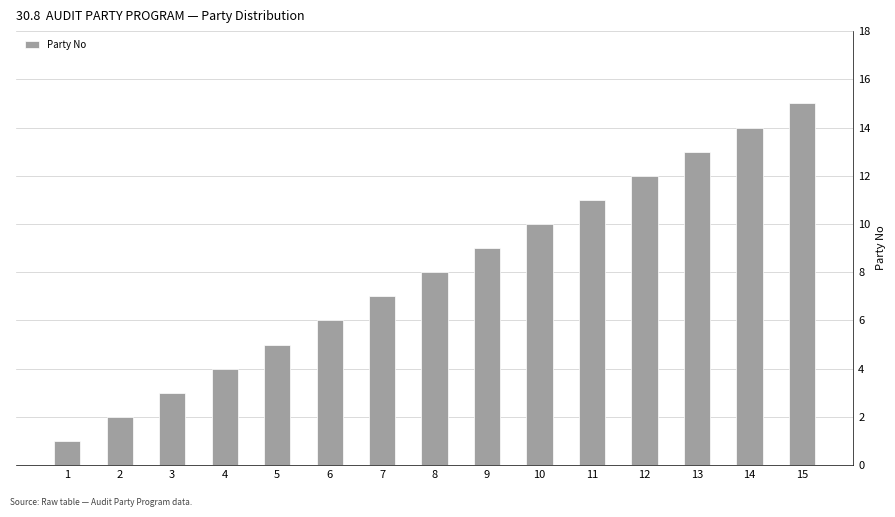

How many categories are shown in the chart?

15